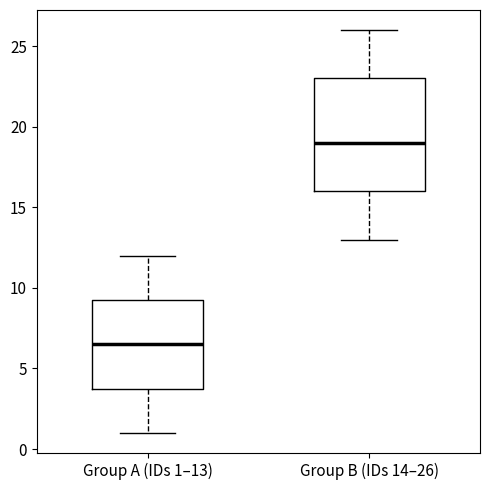

Reading left to right, read every box against the y-axis: the position of its median line, the range the box covers, and the ends of its whiskers. The values are not printed on the chart, so give them approximately, as read against the axis.

Group A (IDs 1–13): median 6.5, box 4.0 to 9.5, whiskers 1.0 to 12.0
Group B (IDs 14–26): median 19.0, box 16.0 to 23.0, whiskers 13.0 to 26.0